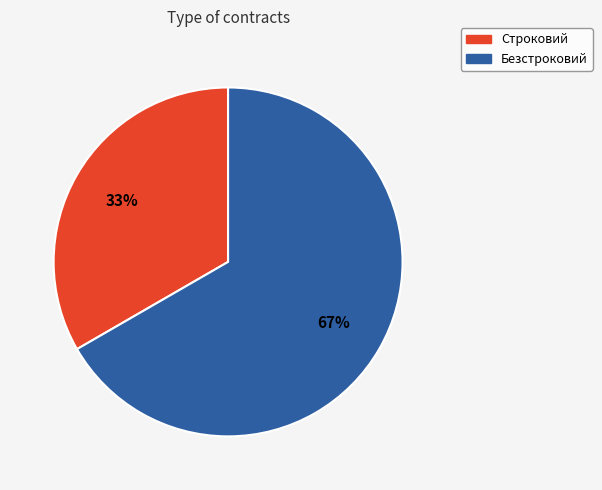

True or false: Безстроковий accounts for 75% of the total.

False